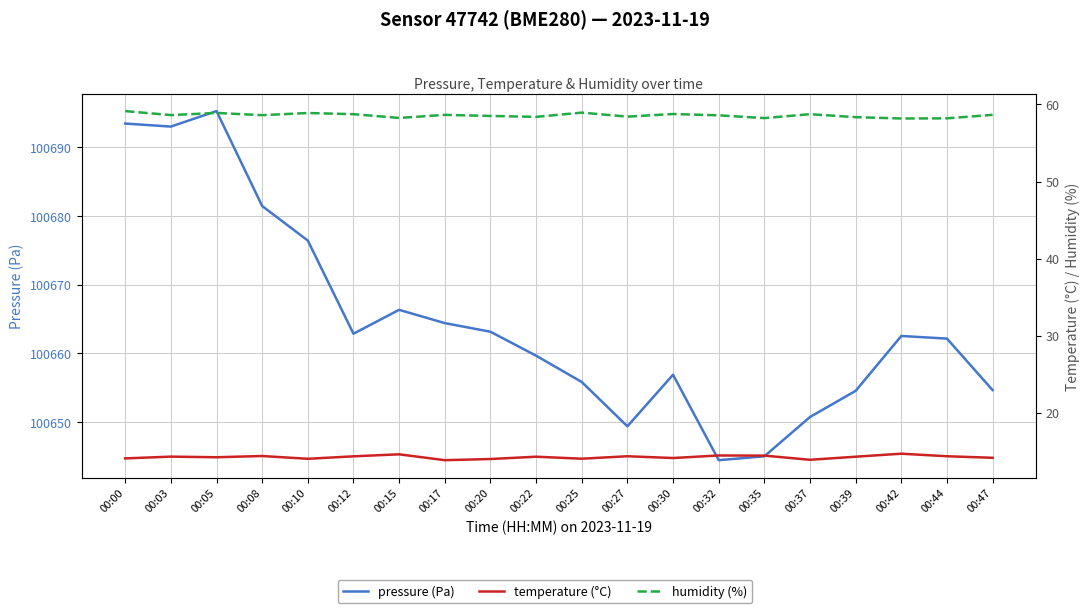

True or false: pressure (Pa) has more than 1 points higher than both neighbors.

True